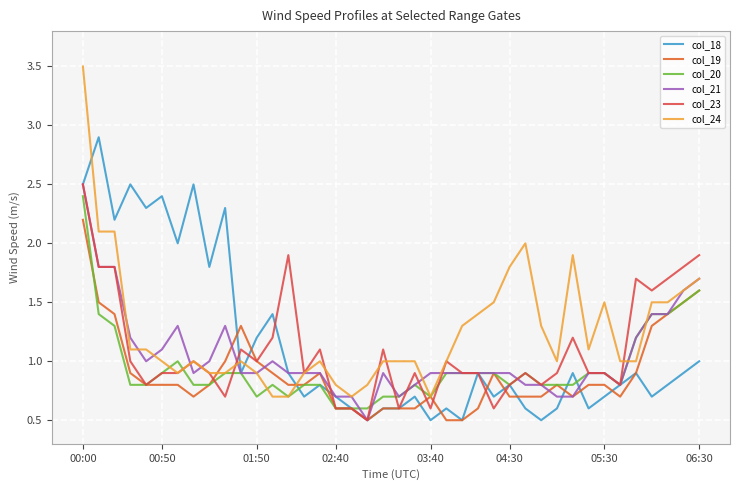

What is the minimum value for col_21?

0.5